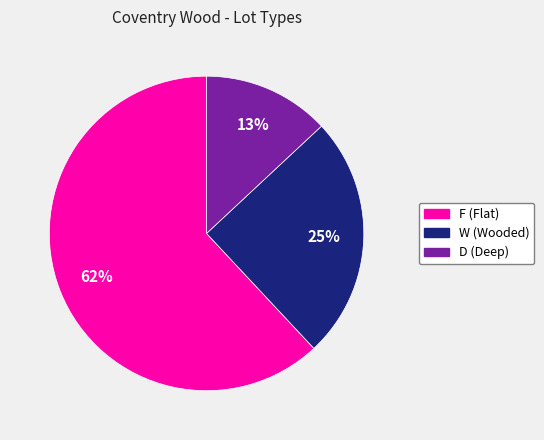

What is the ratio of the value at D to the value at W?

0.5